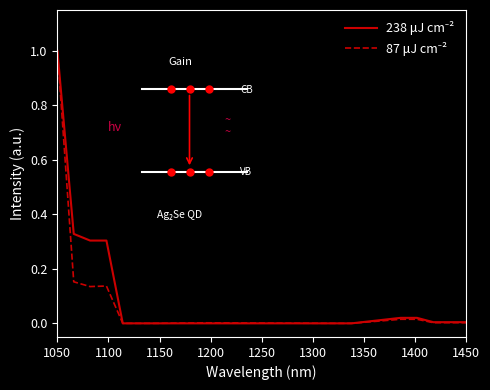

Count the number of data series in this chart.

2